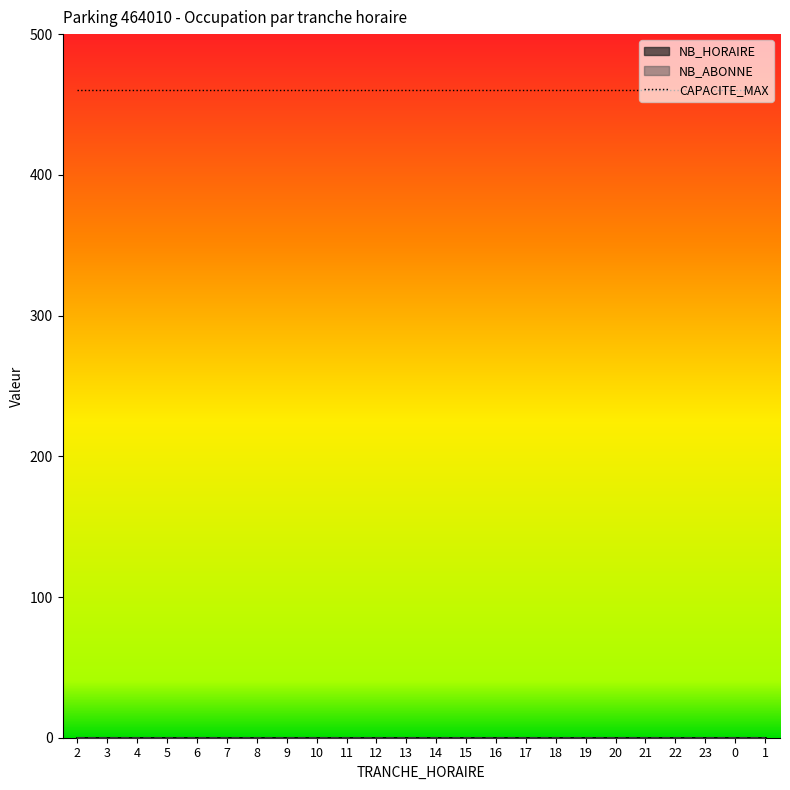

What is the spread (max minus min) of values at 6?

460